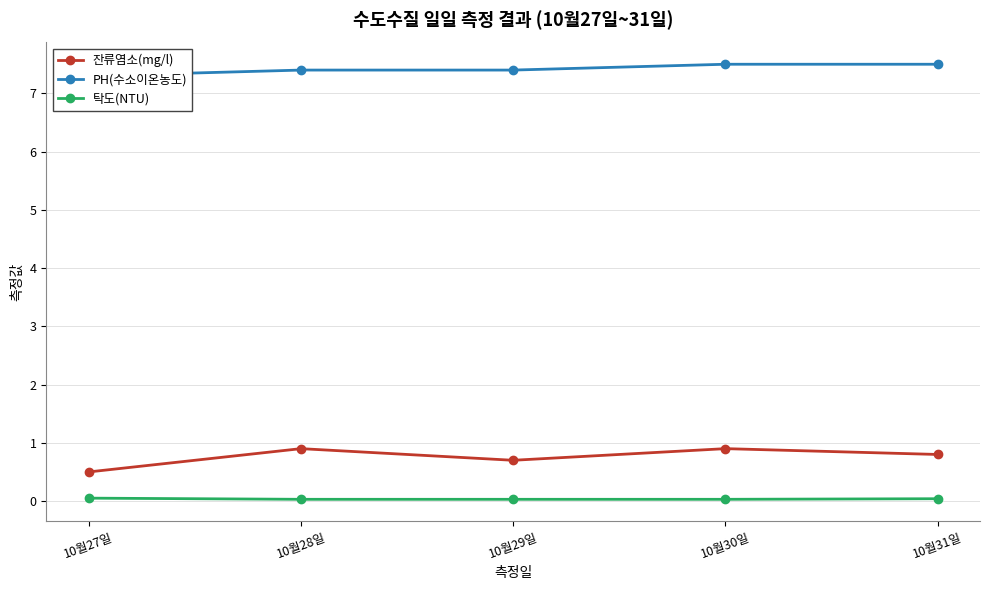

Does the chart have visible grid lines?

Yes